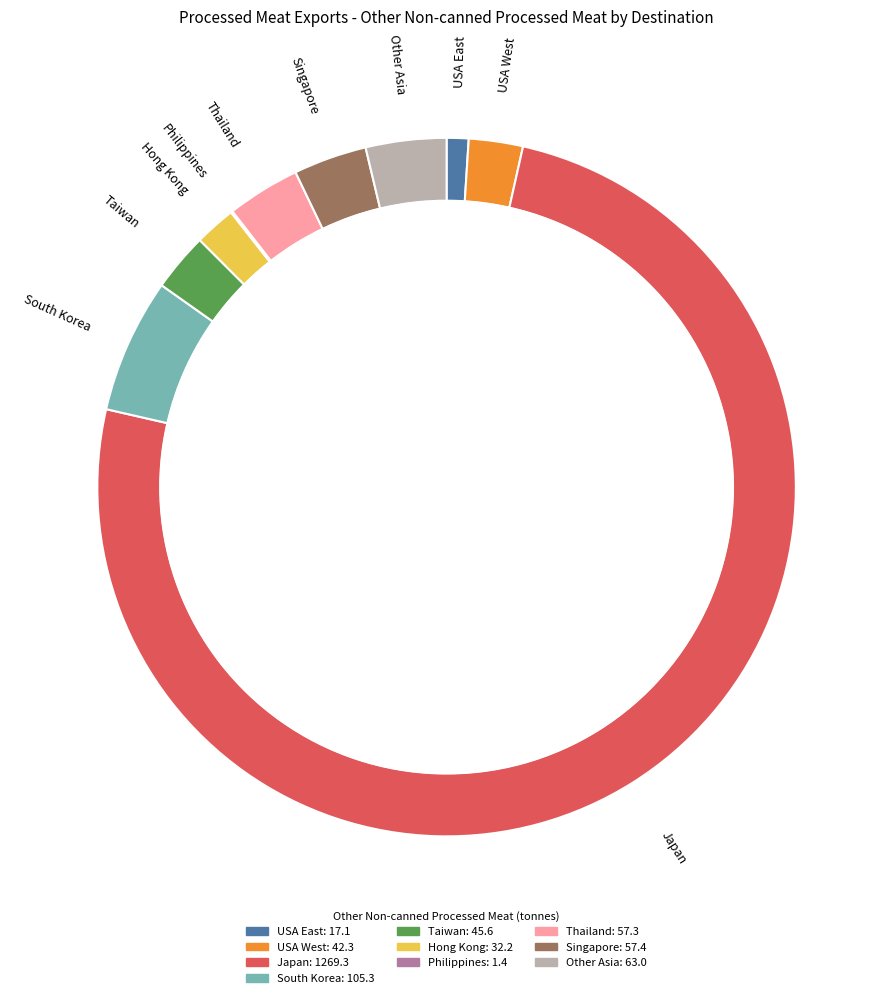

How many slices are in this pie chart?

10